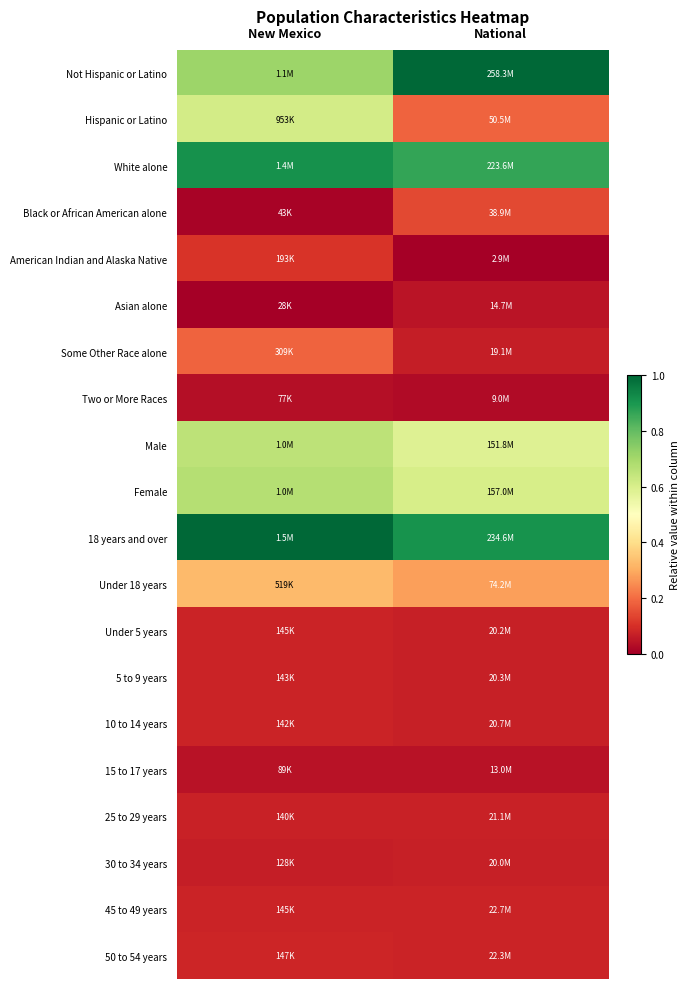

Between National and New Mexico, which is larger?

National